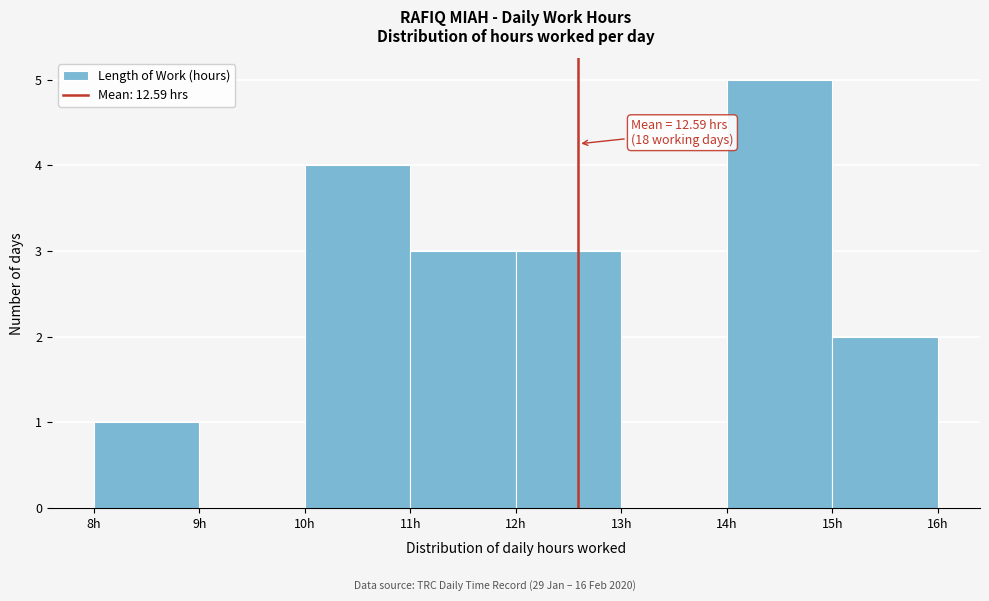

Over which range of the x-axis is the bar tallest?

14 to 15